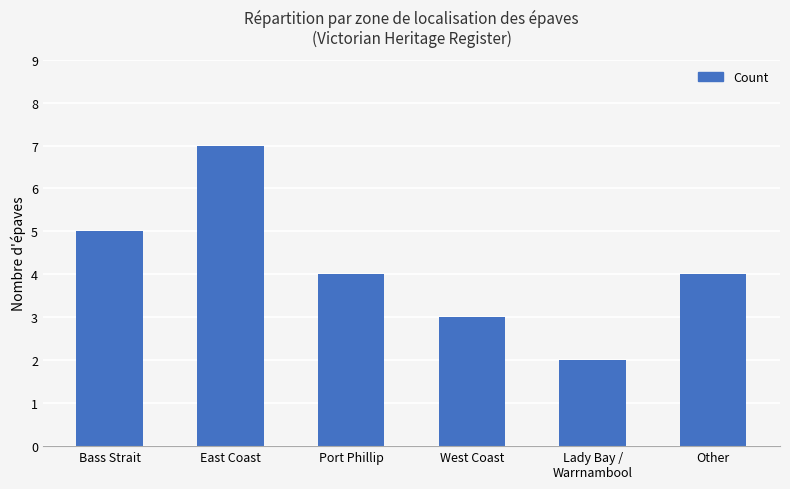

How many categories are shown in the chart?

6